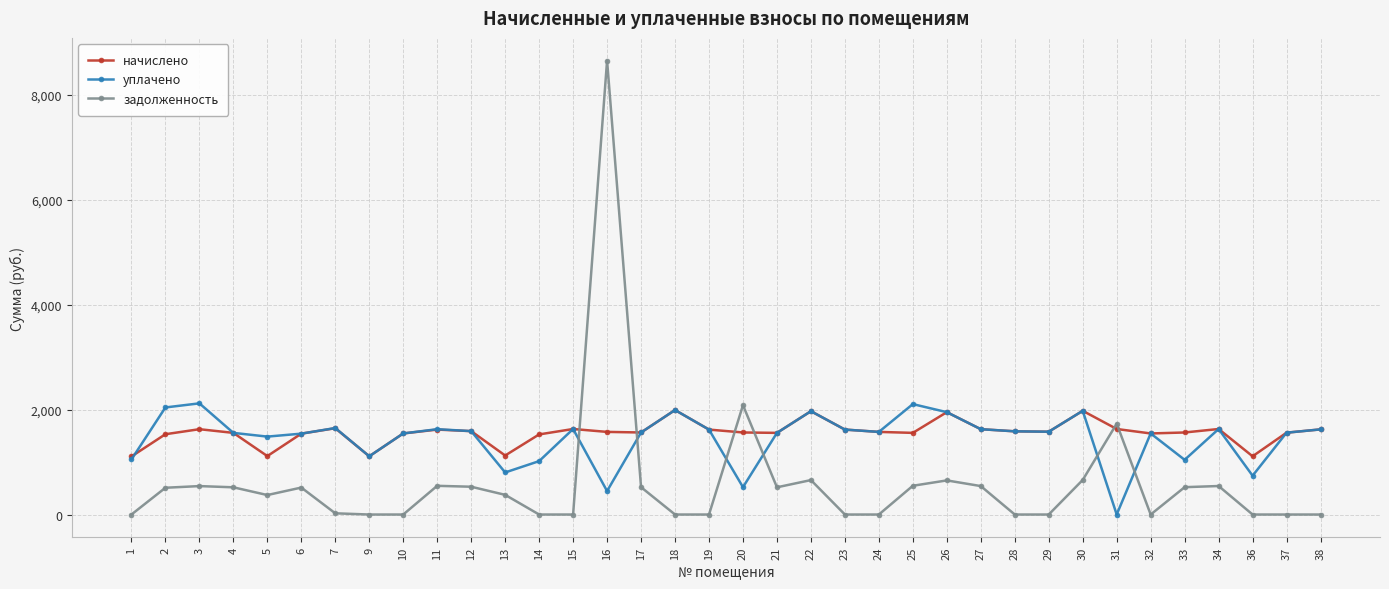

How many data points in начислено are less than 1574?

17